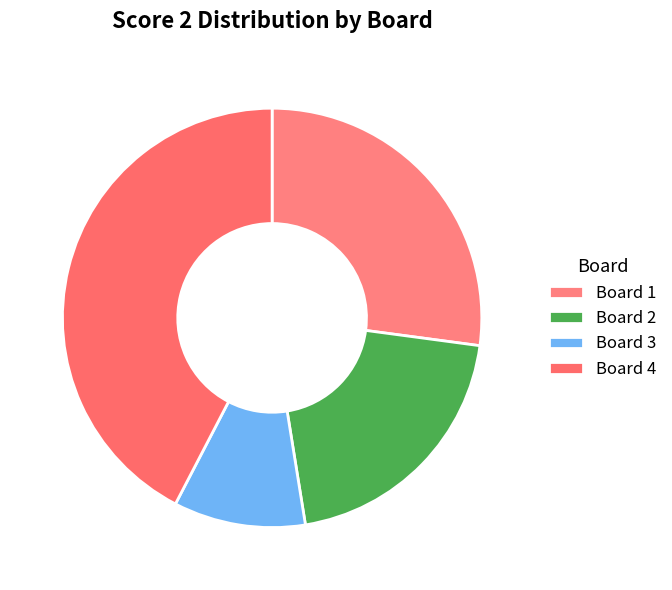

To the nearest percent, what percentage of the pie is Board 3?

10%